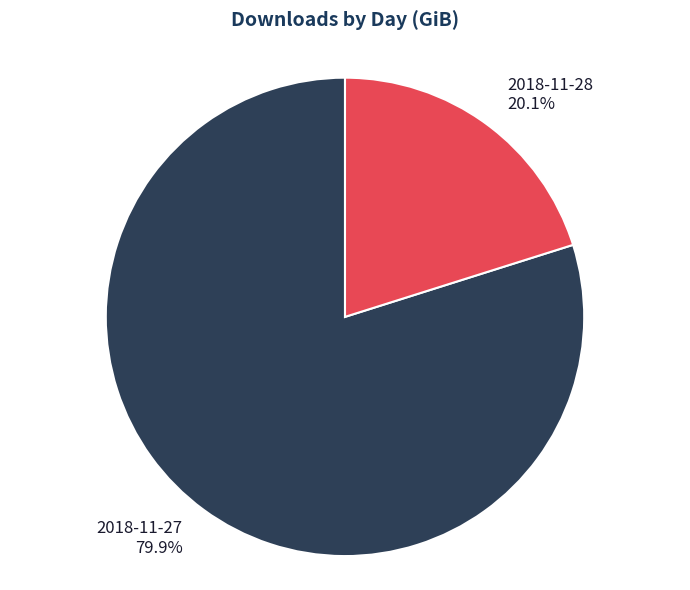

Which category has the smallest portion of the pie?

2018-11-28